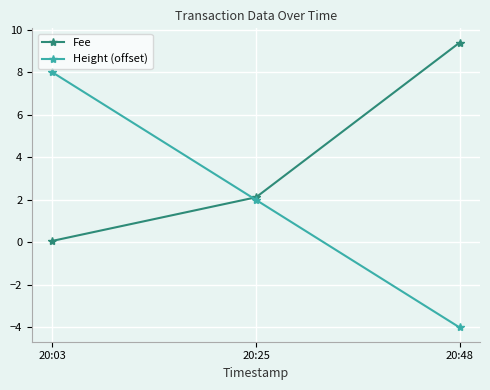

What is the spread (max minus min) of values at 20:25?

0.1